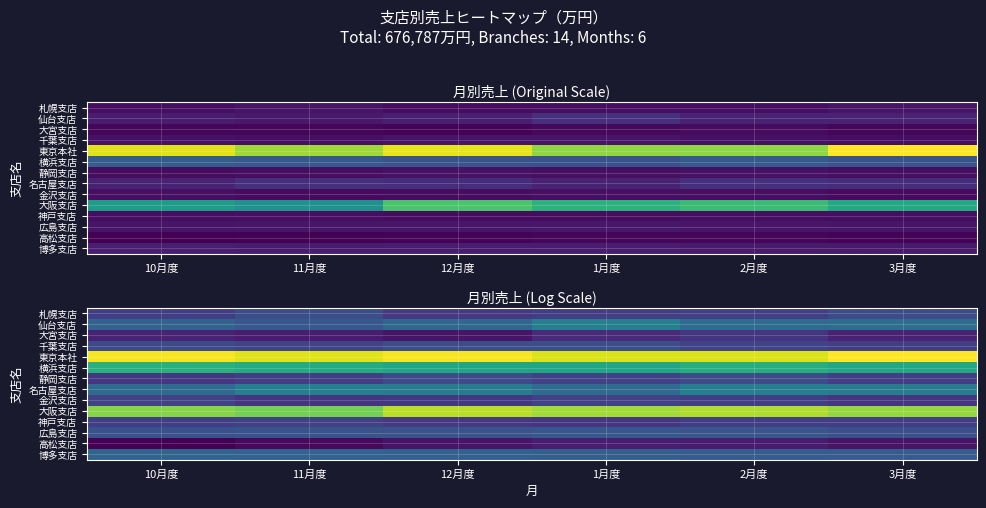

The 大阪支店 series shows 2.6 at 12月度. True or false?

False